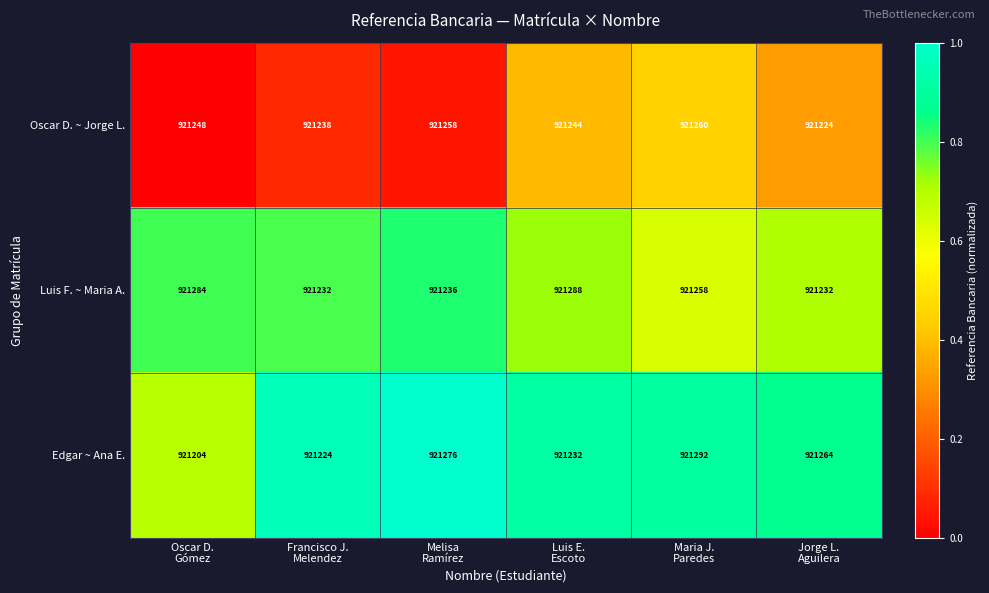

Reading left to right, list all the values displayed in this chart.

Oscar D. ~ Jorge L.: 921248	921238	921258	921244	921260	921224
Luis F. ~ Maria A.: 921284	921232	921236	921288	921258	921232
Edgar ~ Ana E.: 921204	921224	921276	921232	921292	921264